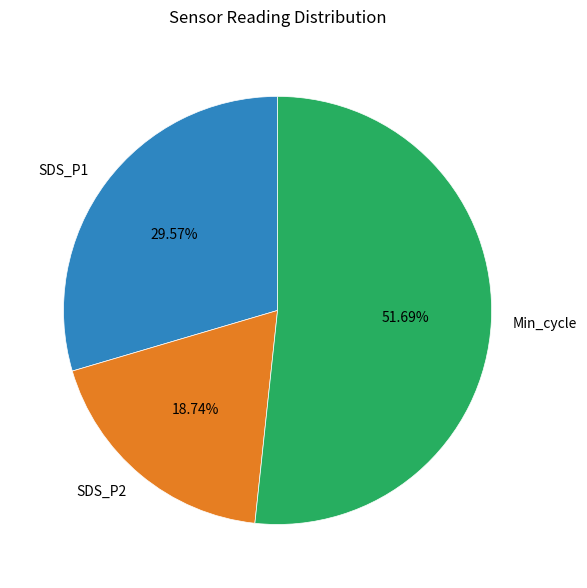

Is the sum of Min_cycle and SDS_P1 greater than half?

Yes